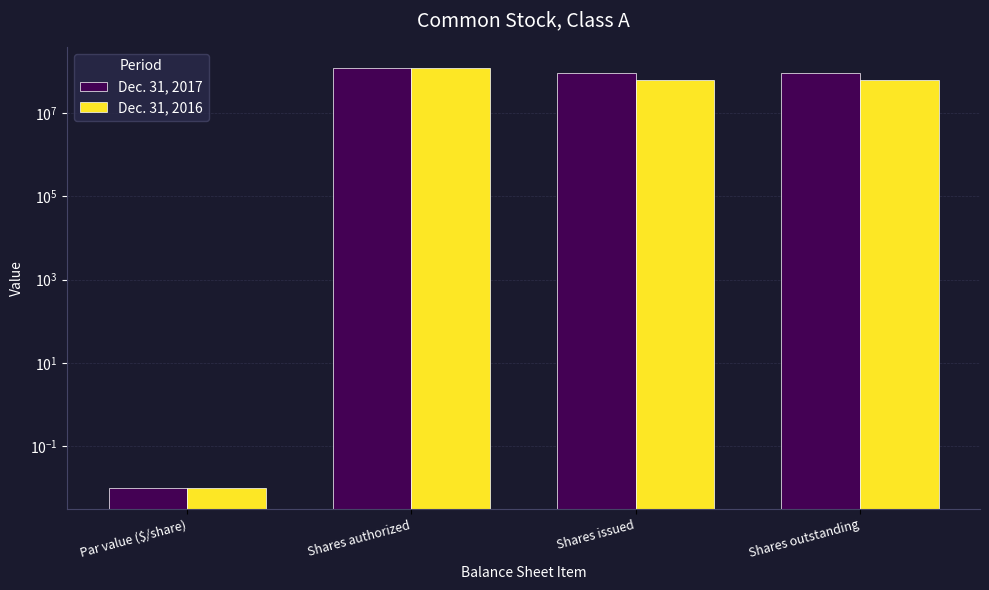

What is the value of the Dec. 31, 2016 bar at the 4th from the left?

62555446.0